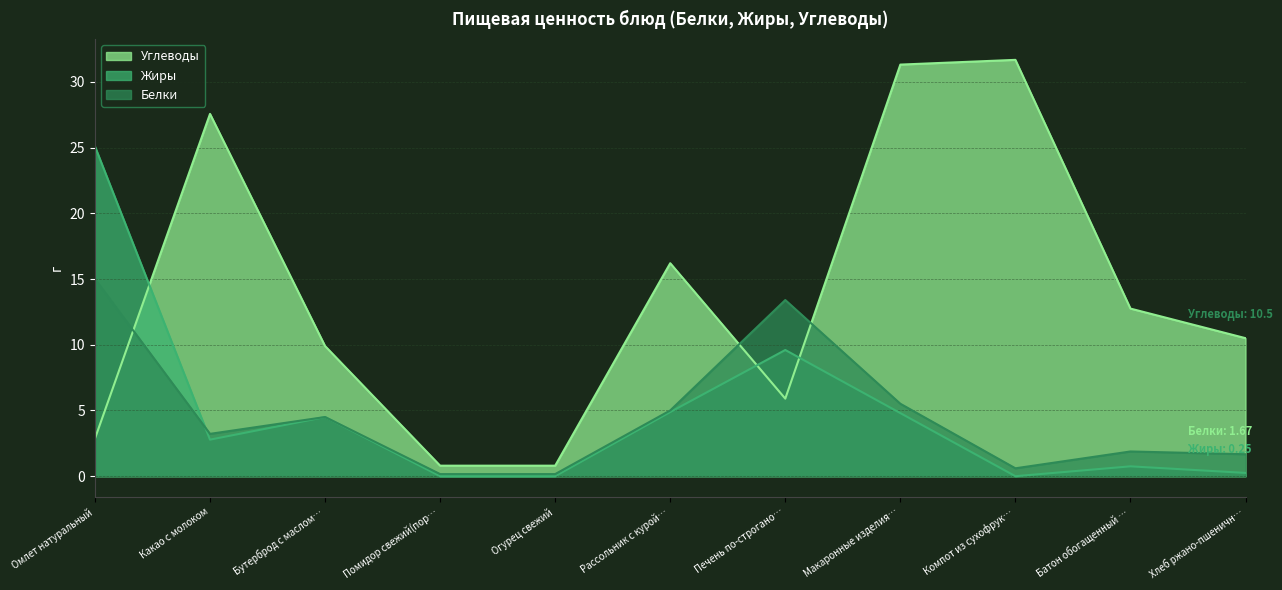

Which series has the largest total across all categories?

Углеводы